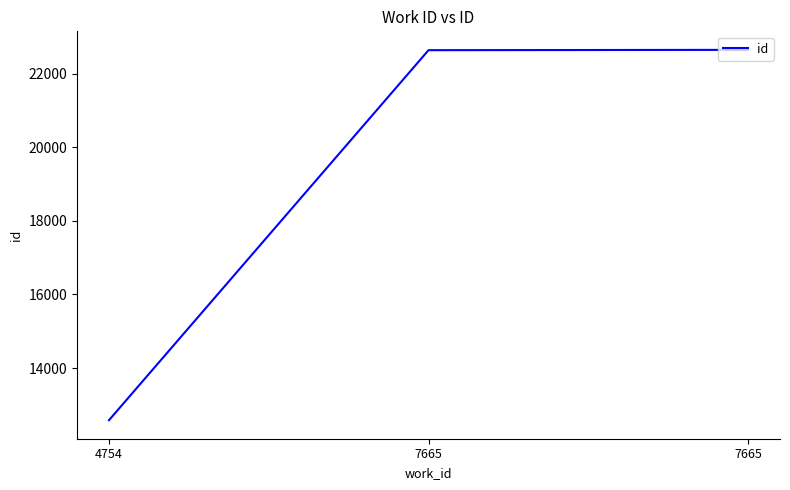

Reading left to right, extract all data points from this chart.

4754=12584	7665=22637	7665=22646